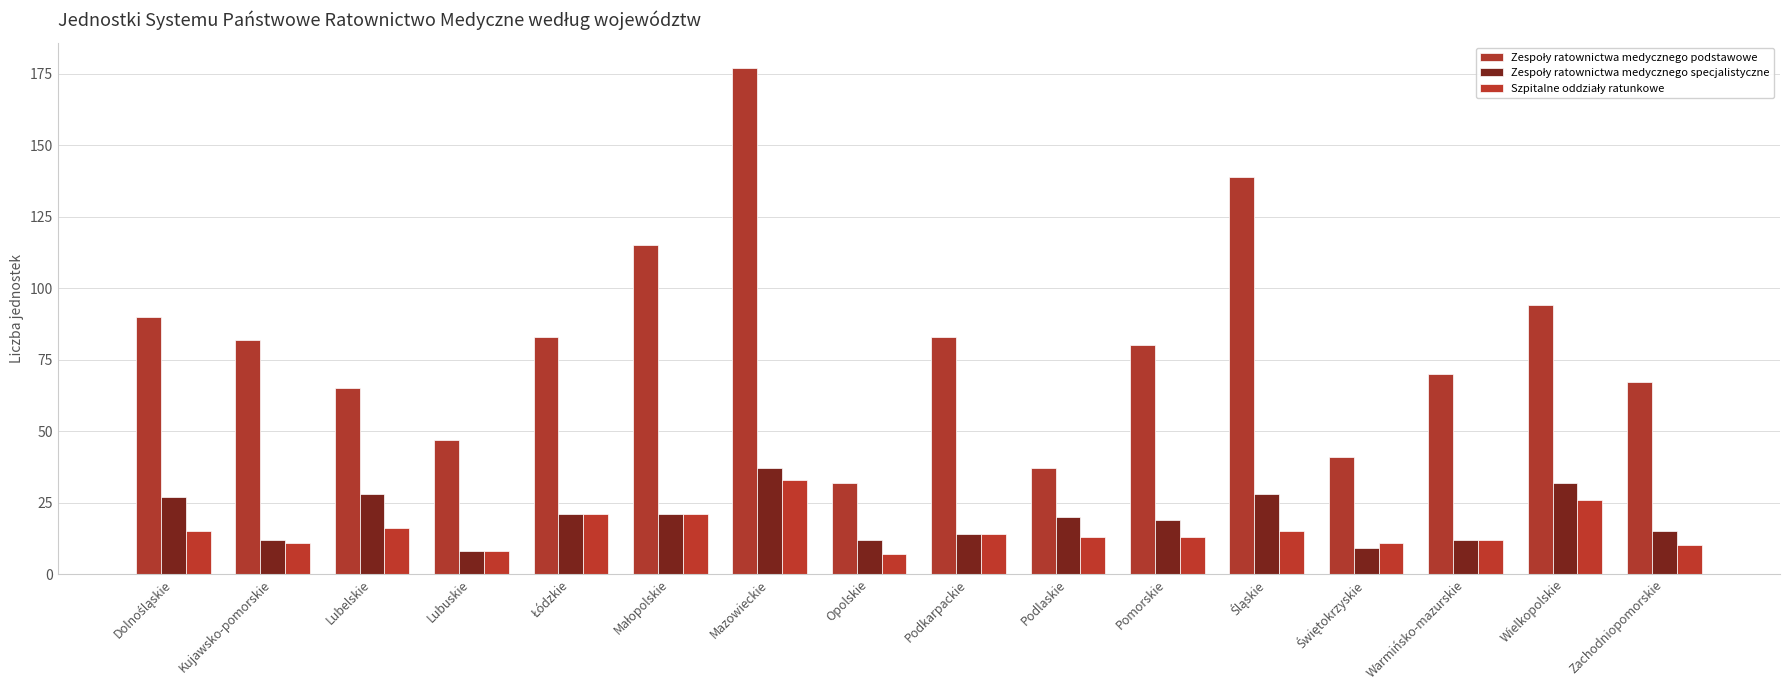

Reading left to right, list all the values displayed in this chart.

Zespoły ratownictwa medycznego podstawowe: 90	82	65	47	83	115	177	32	83	37	80	139	41	70	94	67
Zespoły ratownictwa medycznego specjalistyczne: 27	12	28	8	21	21	37	12	14	20	19	28	9	12	32	15
Szpitalne oddziały ratunkowe: 15	11	16	8	21	21	33	7	14	13	13	15	11	12	26	10